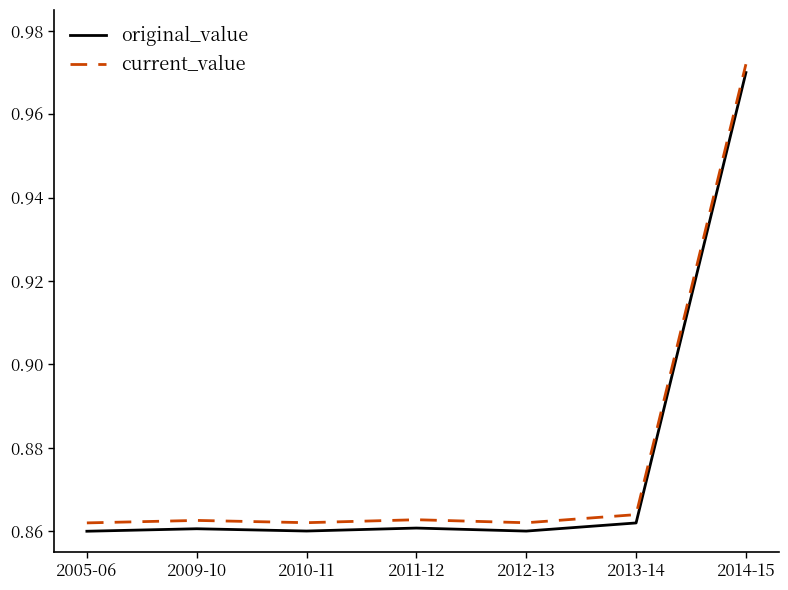

True or false: current_value and original_value cross at least once.

False